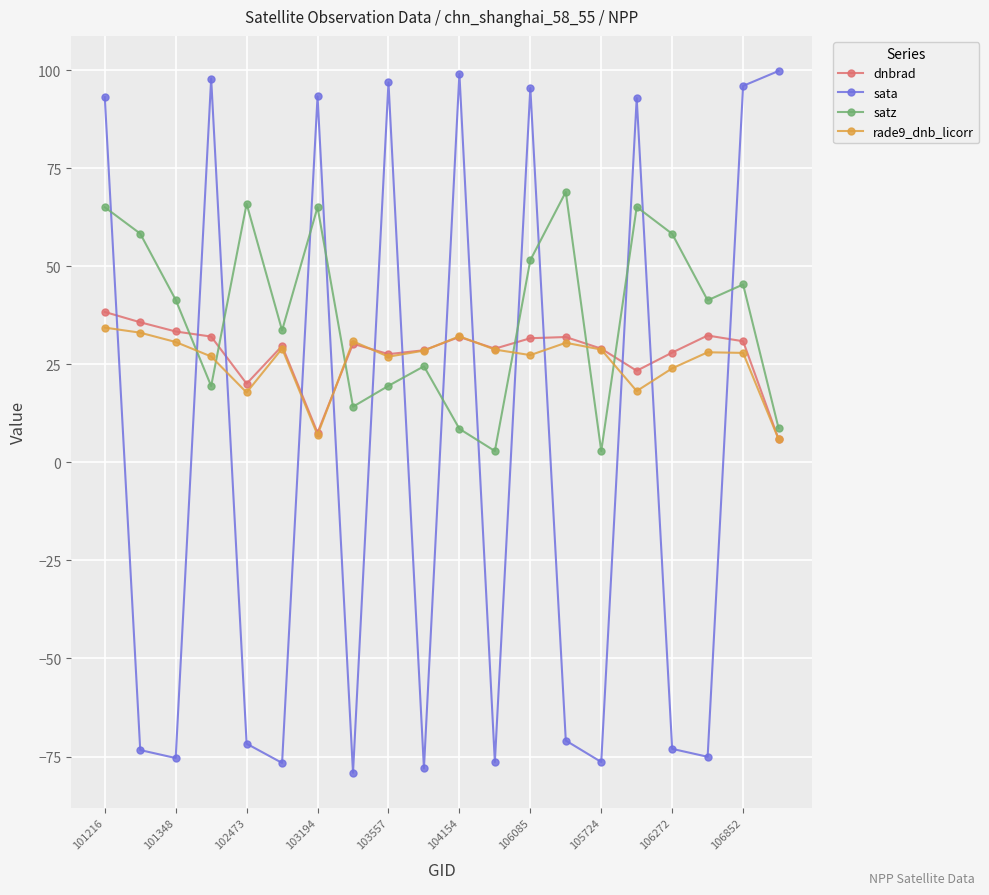

What is the value of the rade9_dnb_licorr point at the 1st from the left?

34.4